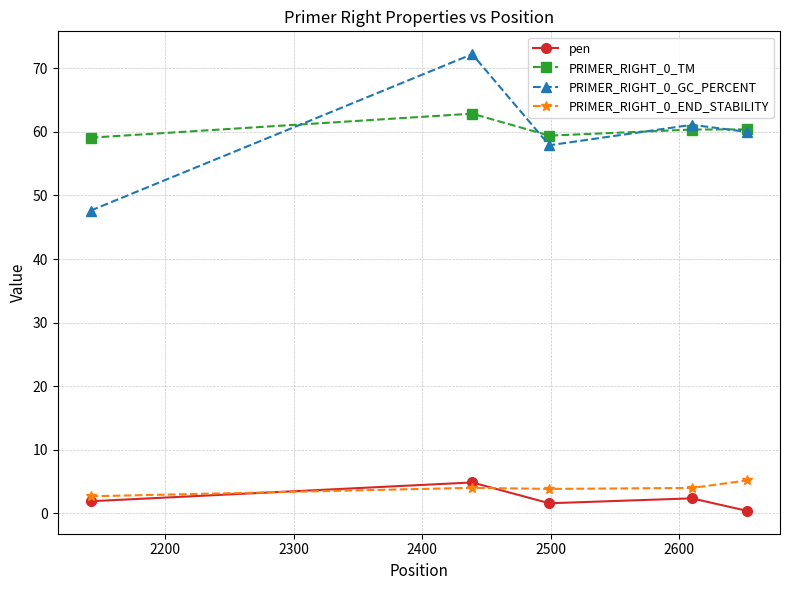

What is the average value of the PRIMER_RIGHT_0_TM series?

60.4